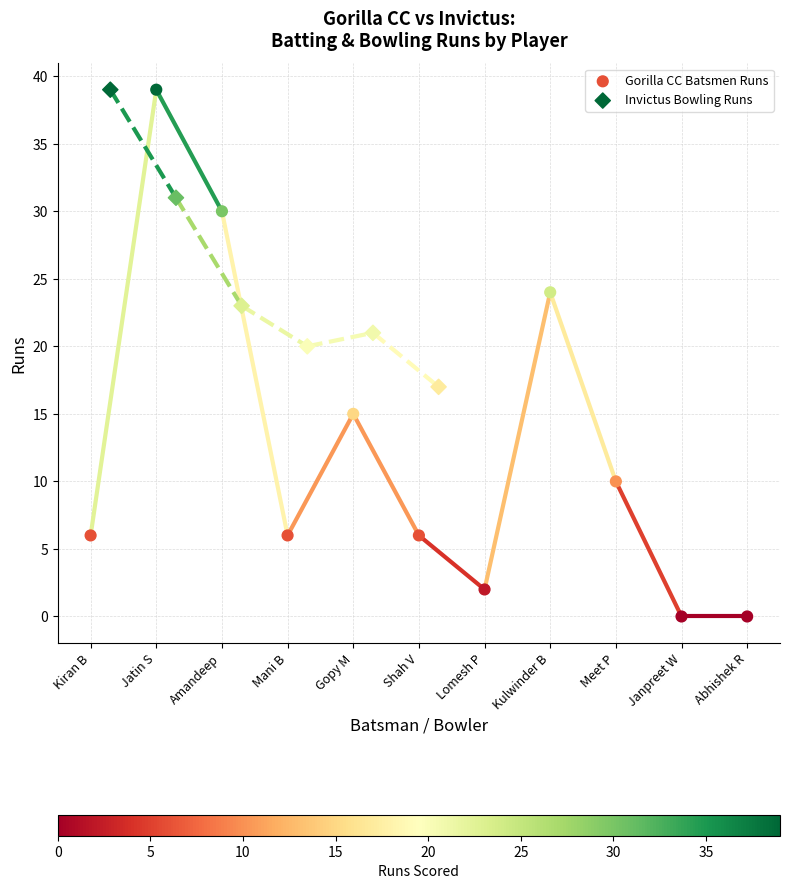

Which series has the widest spread of Y values?

Gorilla CC Batsmen Runs